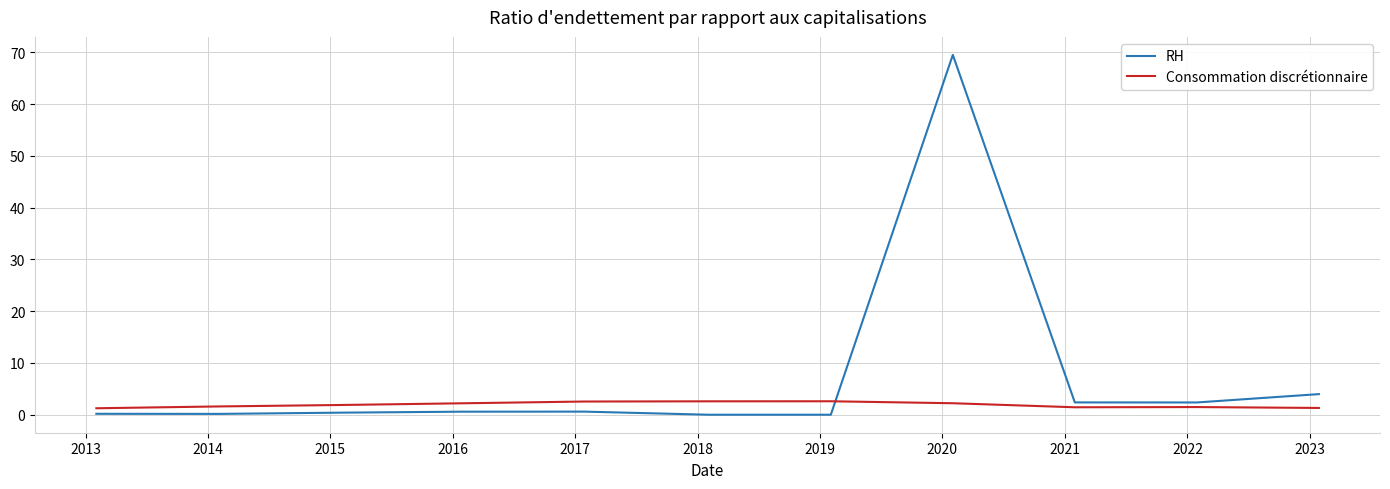

What is the difference between the maximum and minimum values in the RH series?

69.5